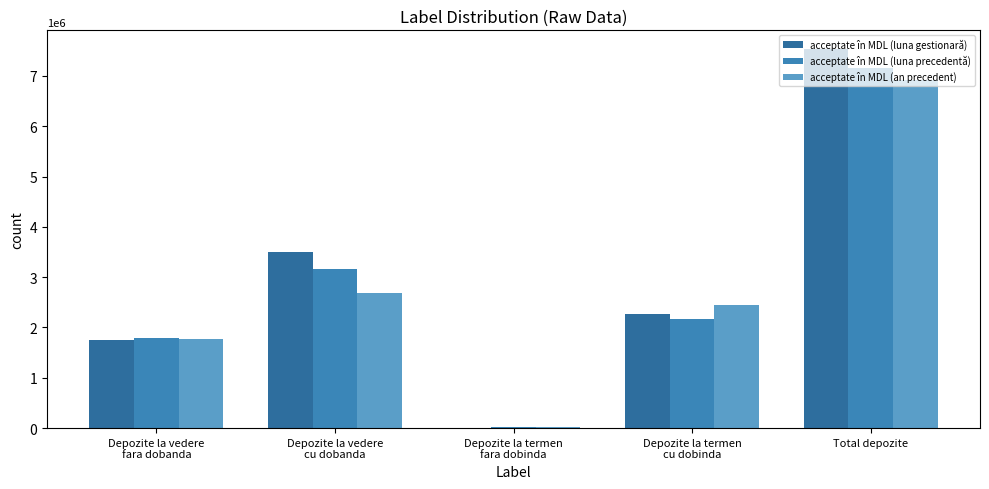

True or false: acceptate în MDL (an precedent) has a value of 14826.5 at Depozite la termen
fara dobinda.

True